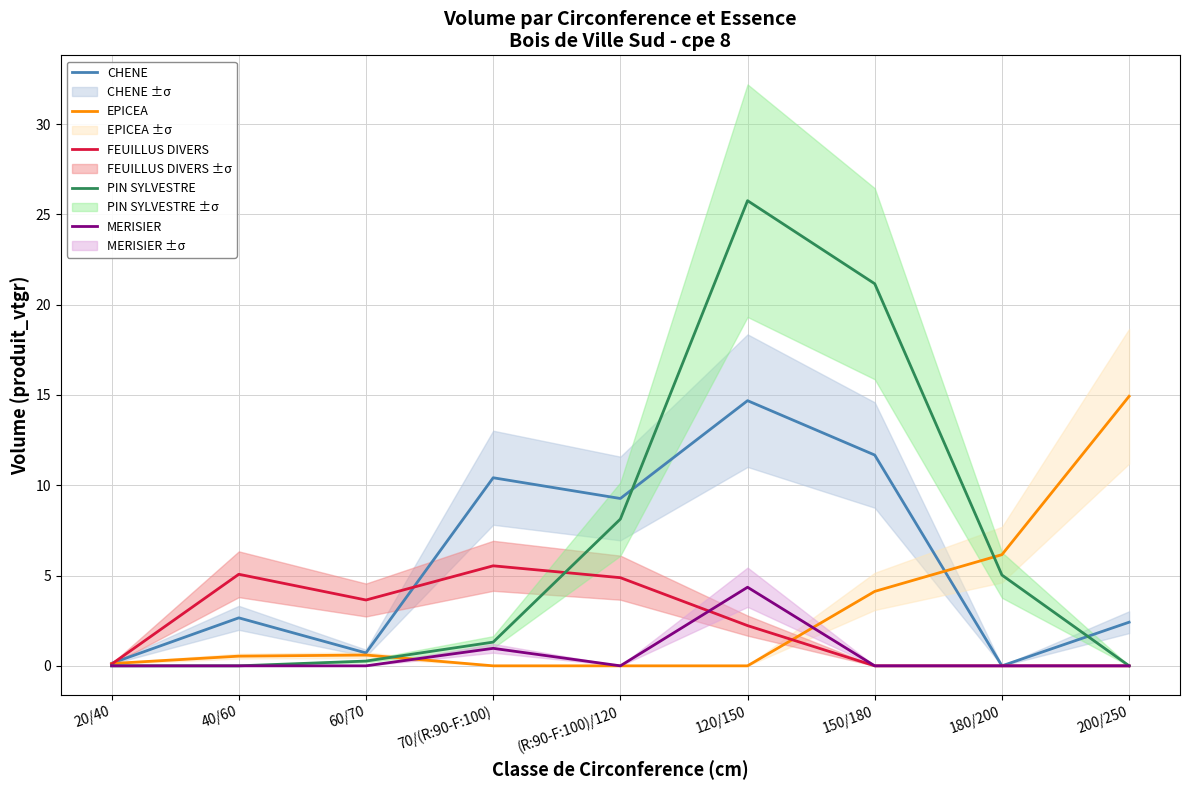

At how many categories does at least one series exceed 17?

2